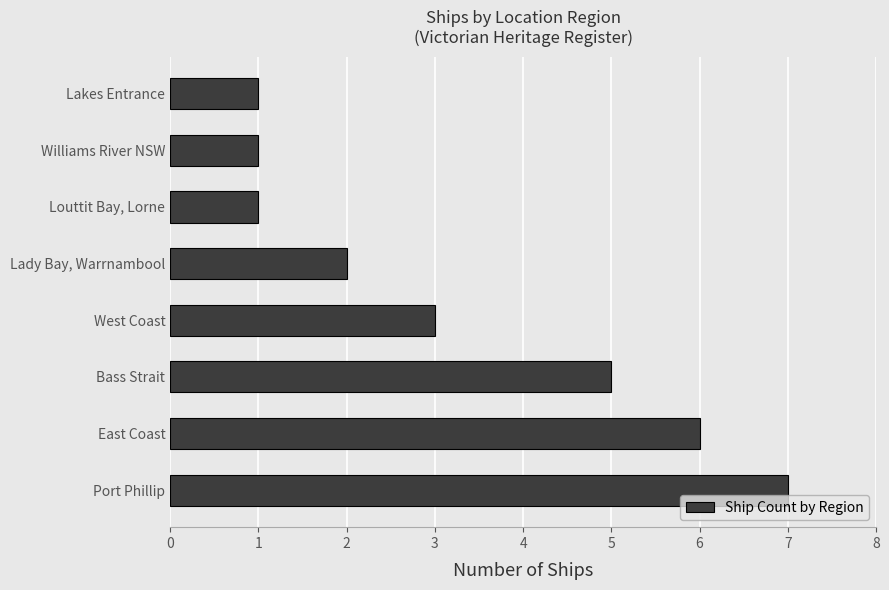

How many bars are there in total?

8